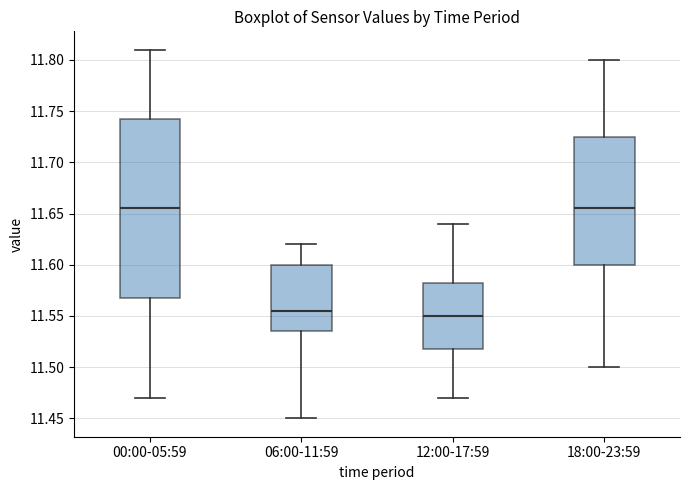

Where is the lower edge of the box for 12:00-17:59 on the y-axis? The values are not printed on the chart, so give them approximately, as read against the axis.

11.520